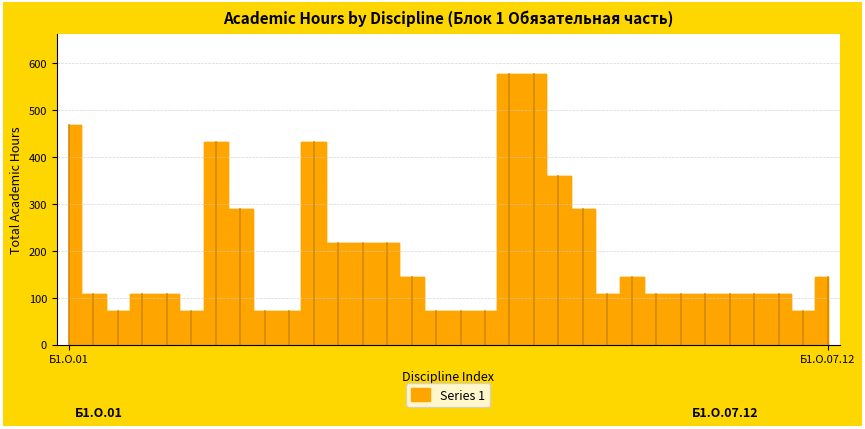

The chart shows a value of 194 at Б1.О.01.03. True or false?

False